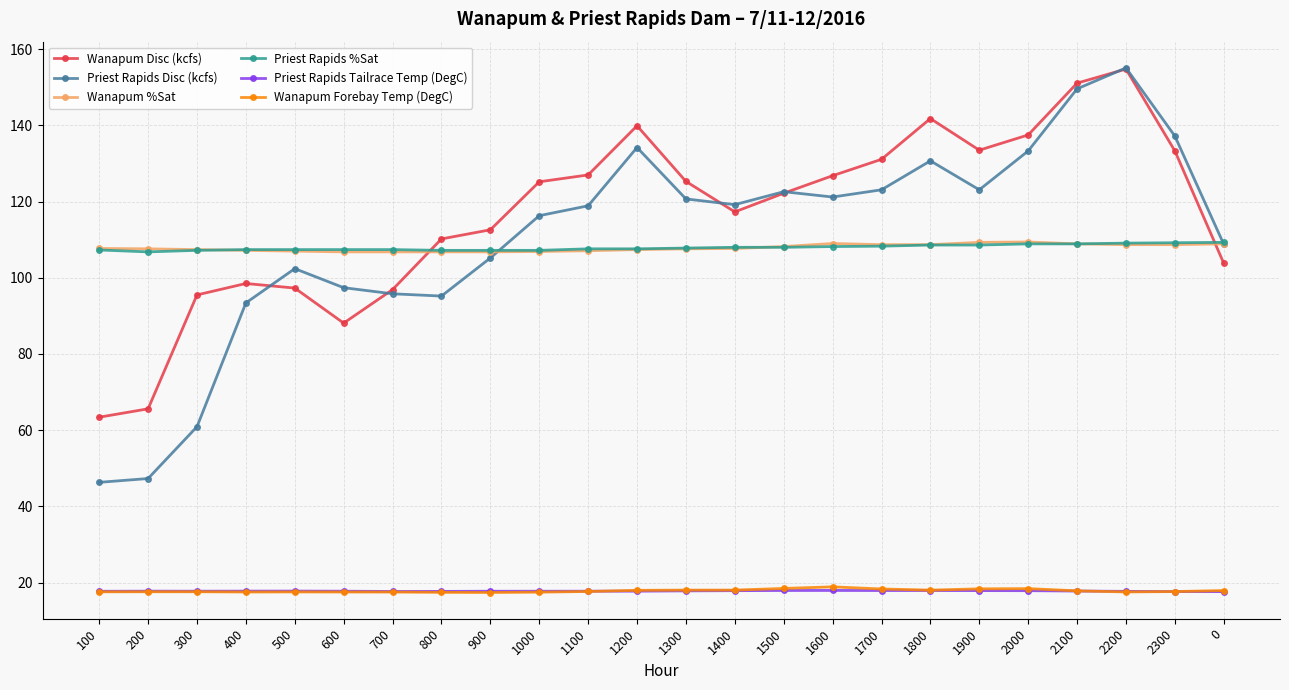

True or false: Priest Rapids Tailrace Temp (DegC) and Priest Rapids %Sat intersect in this chart.

False